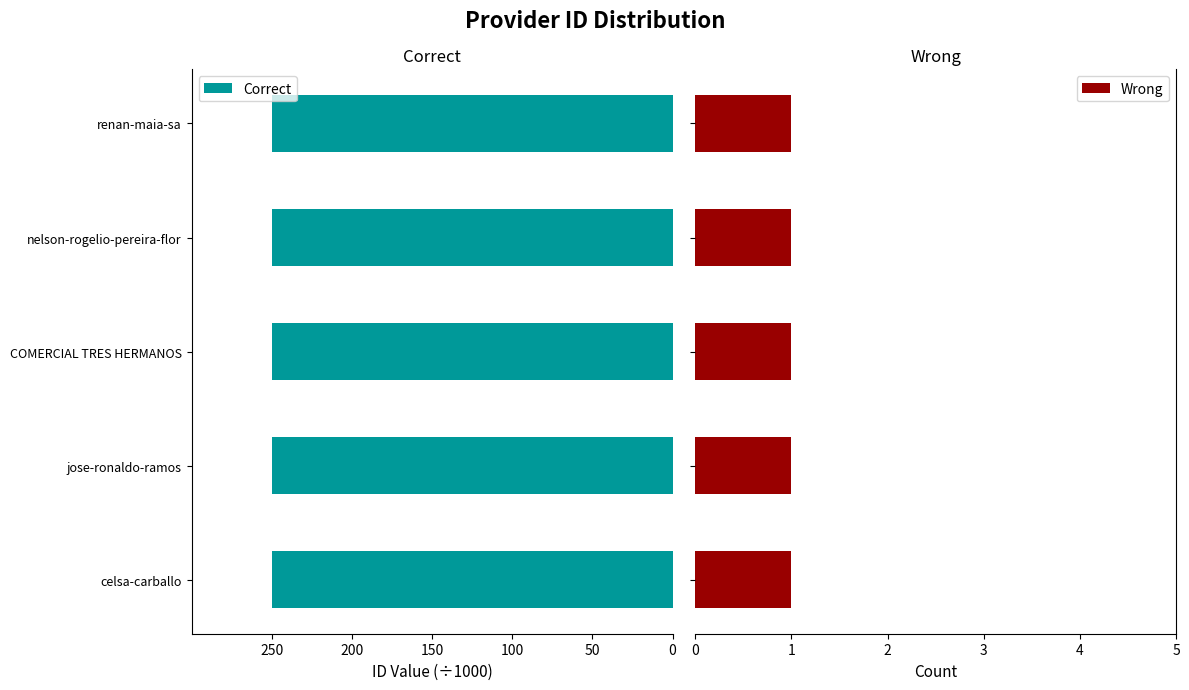

Does the chart contain stacked bars?

No